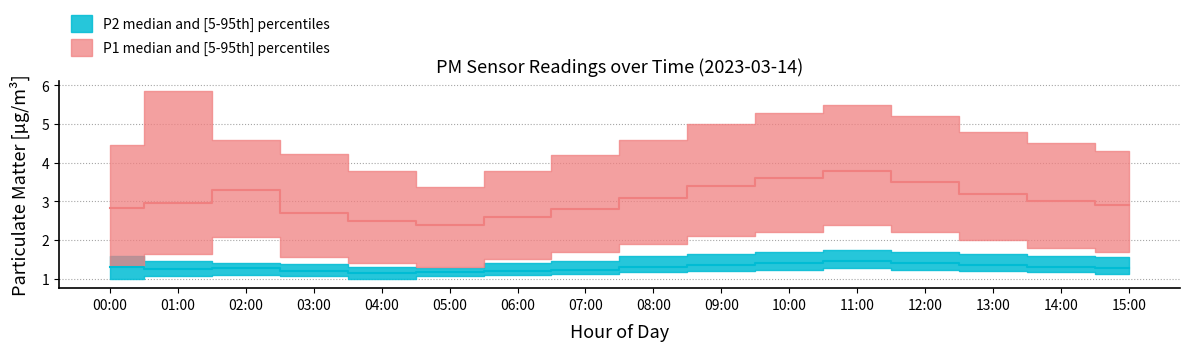

The value of P1_median at 03:00 is 2.7. True or false?

True